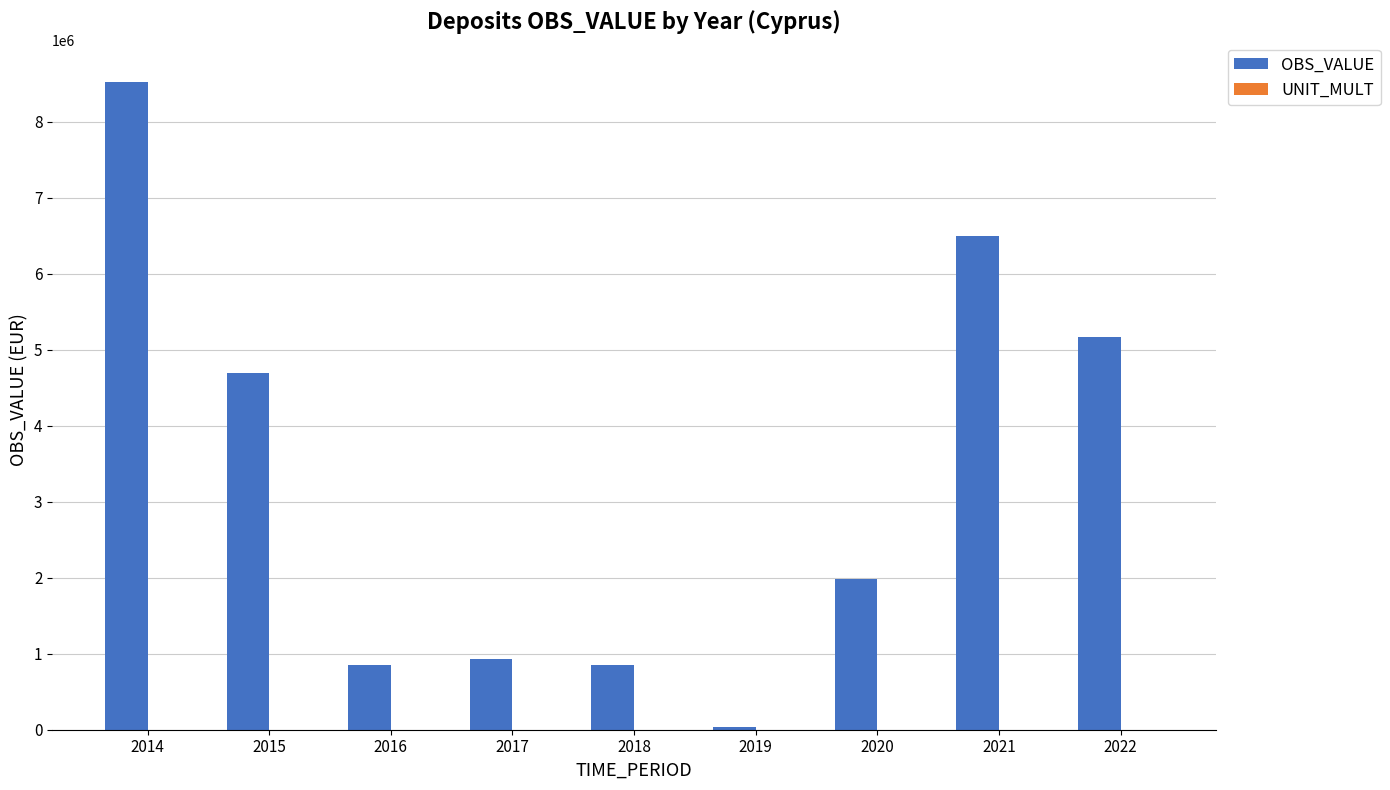

Count the number of data series in this chart.

2